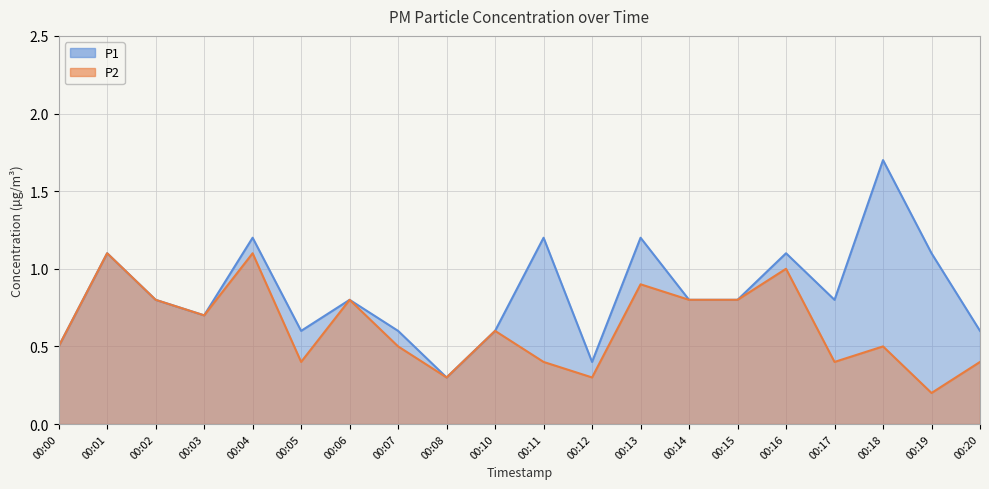

List the labels in order of P2 value, smallest first.

00:19, 00:08, 00:12, 00:05, 00:11, 00:17, 00:20, 00:00, 00:07, 00:18, 00:10, 00:03, 00:02, 00:06, 00:14, 00:15, 00:13, 00:16, 00:01, 00:04